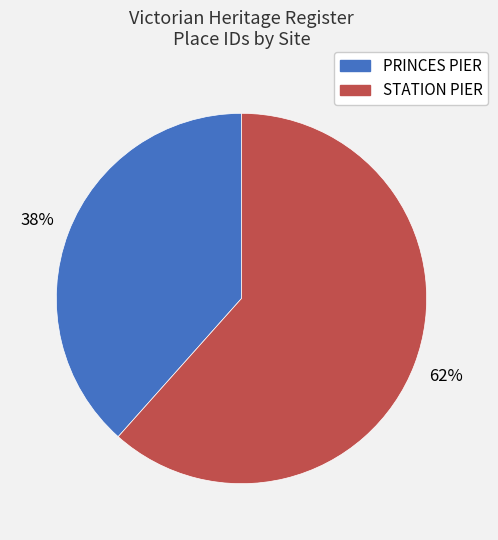

Approximately how many times larger is the value at STATION PIER compared to PRINCES PIER?

1.6